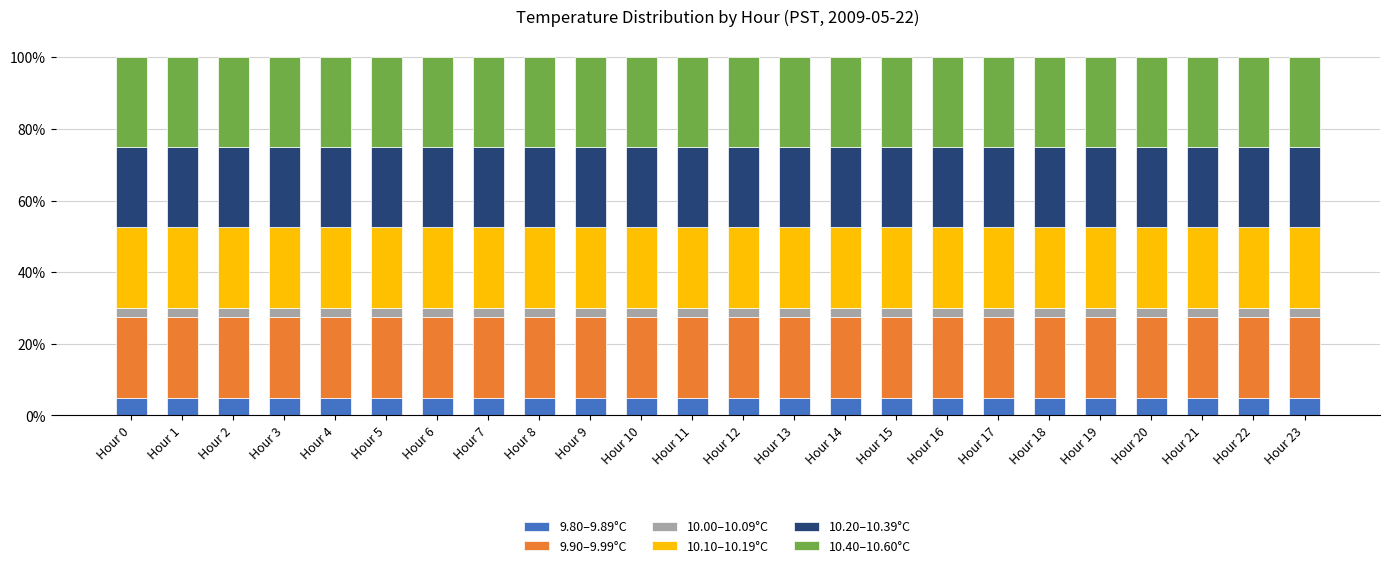

Are the bars grouped side by side (vs. stacked)?

No